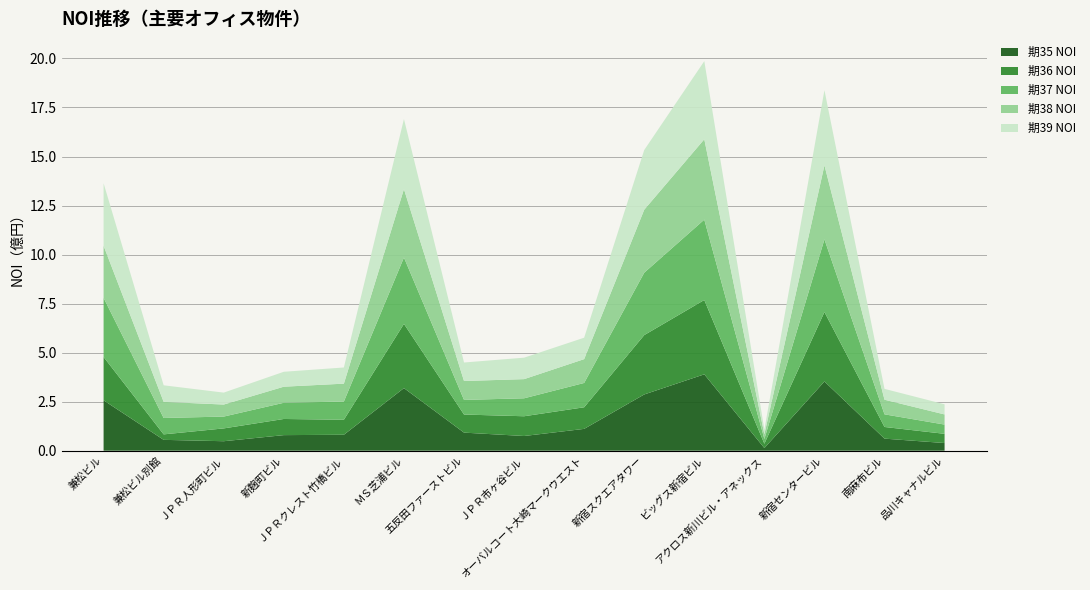

Reading right to left, extract all data points from this chart.

期35 NOI: 品川キャナルビル=39015751	南麻布ビル=61473777	新宿センタービル=352848788	アクロス新川ビル・アネックス=13360675	ビッグス新宿ビル=389373841	新宿スクエアタワー=286739935	オーバルコート大崎マークウエスト=111211789	ＪＰＲ市ヶ谷ビル=74894419	五反田ファーストビル=92109615	ＭＳ芝浦ビル=319113954	ＪＰＲクレスト竹橋ビル=81231881	新麹町ビル=79369917	ＪＰＲ人形町ビル=48308209	兼松ビル別館=55277029	兼松ビル=256924451
期36 NOI: 品川キャナルビル=46941316	南麻布ビル=59468504	新宿センタービル=354139551	アクロス新川ビル・アネックス=22192145	ビッグス新宿ビル=379086681	新宿スクエアタワー=302582713	オーバルコート大崎マークウエスト=110186754	ＪＰＲ市ヶ谷ビル=100701602	五反田ファーストビル=92232178	ＭＳ芝浦ビル=327560076	ＪＰＲクレスト竹橋ビル=76424324	新麹町ビル=82365242	ＪＰＲ人形町ビル=65308115	兼松ビル別館=27913682	兼松ビル=220850322
期37 NOI: 品川キャナルビル=47107345	南麻布ビル=64401508	新宿センタービル=370577929	アクロス新川ビル・アネックス=24052285	ビッグス新宿ビル=409752489	新宿スクエアタワー=318216021	オーバルコート大崎マークウエスト=123931774	ＪＰＲ市ヶ谷ビル=91556693	五反田ファーストビル=74590121	ＭＳ芝浦ビル=338327590	ＪＰＲクレスト竹橋ビル=93019681	新麹町ビル=82568599	ＪＰＲ人形町ビル=60347159	兼松ビル別館=83561631	兼松ビル=301573076
期38 NOI: 品川キャナルビル=51735393	南麻布ビル=74490641	新宿センタービル=377260167	アクロス新川ビル・アネックス=23629318	ビッグス新宿ビル=409710435	新宿スクエアタワー=321136396	オーバルコート大崎マークウエスト=121517561	ＪＰＲ市ヶ谷ビル=97664996	五反田ファーストビル=96347443	ＭＳ芝浦ビル=348782245	ＪＰＲクレスト竹橋ビル=91122784	新麹町ビル=81953280	ＪＰＲ人形町ビル=61308155	兼松ビル別館=82215637	兼松ビル=265287254
期39 NOI: 品川キャナルビル=51739046	南麻布ビル=55336638	新宿センタービル=383165098	アクロス新川ビル・アネックス=23745348	ビッグス新宿ビル=398282836	新宿スクエアタワー=304455365	オーバルコート大崎マークウエスト=109281741	ＪＰＲ市ヶ谷ビル=109415417	五反田ファーストビル=94362185	ＭＳ芝浦ビル=357256743	ＪＰＲクレスト竹橋ビル=82417251	新麹町ビル=76077950	ＪＰＲ人形町ビル=60819711	兼松ビル別館=84397264	兼松ビル=318981958